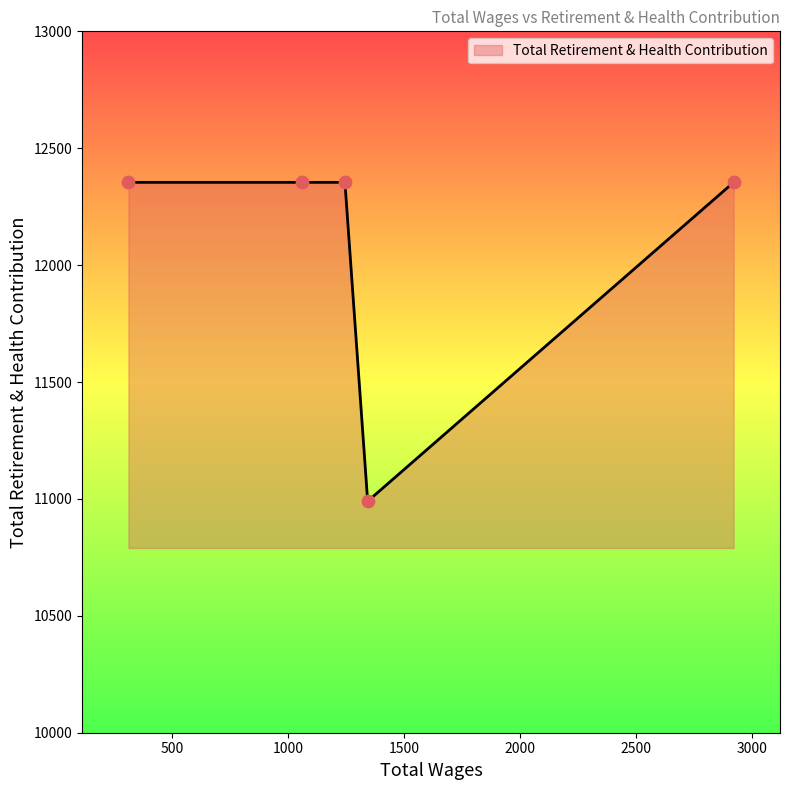

What is the difference between the maximum and minimum values?

1364